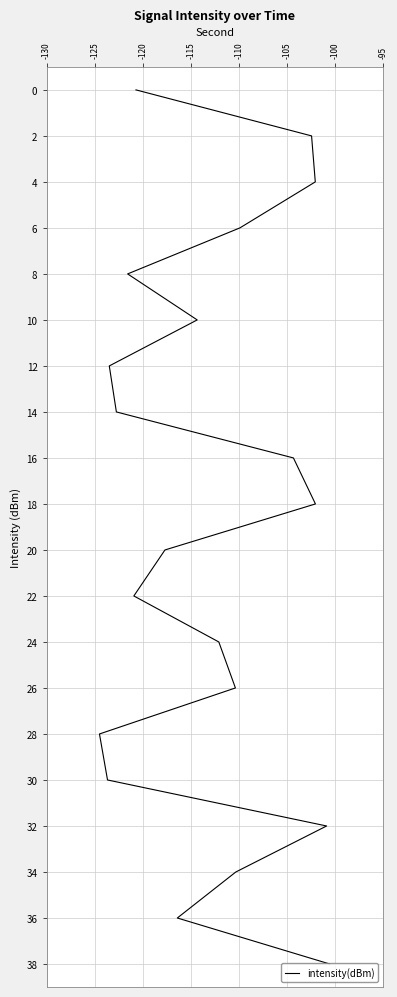

What is the greatest value displayed?

38